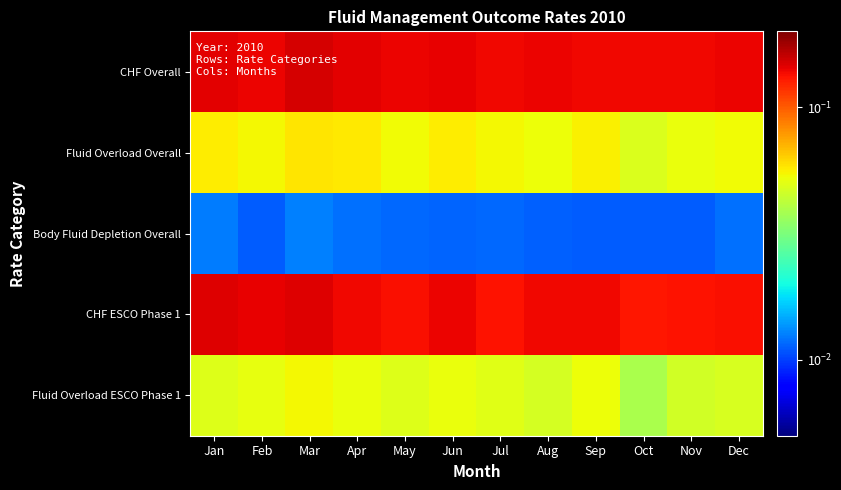

What is the spread (max minus min) of values at Nov?

0.1